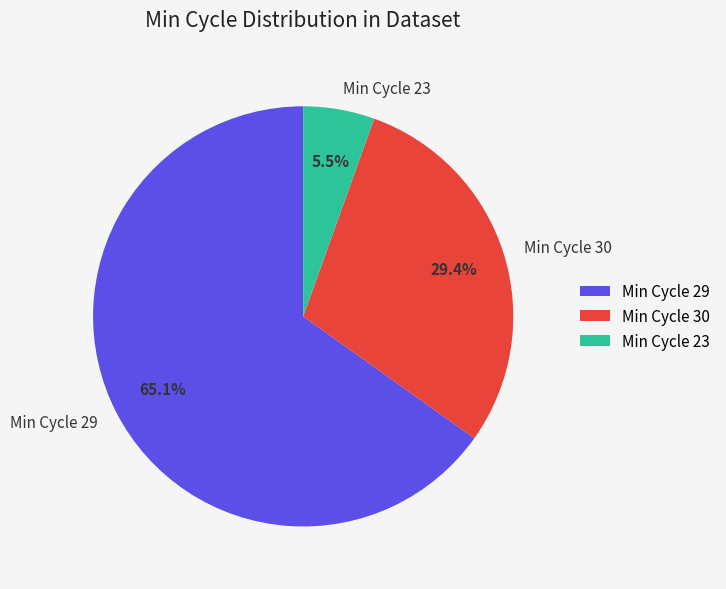

Rank the categories by value from lowest to highest.

Min Cycle 23, Min Cycle 30, Min Cycle 29